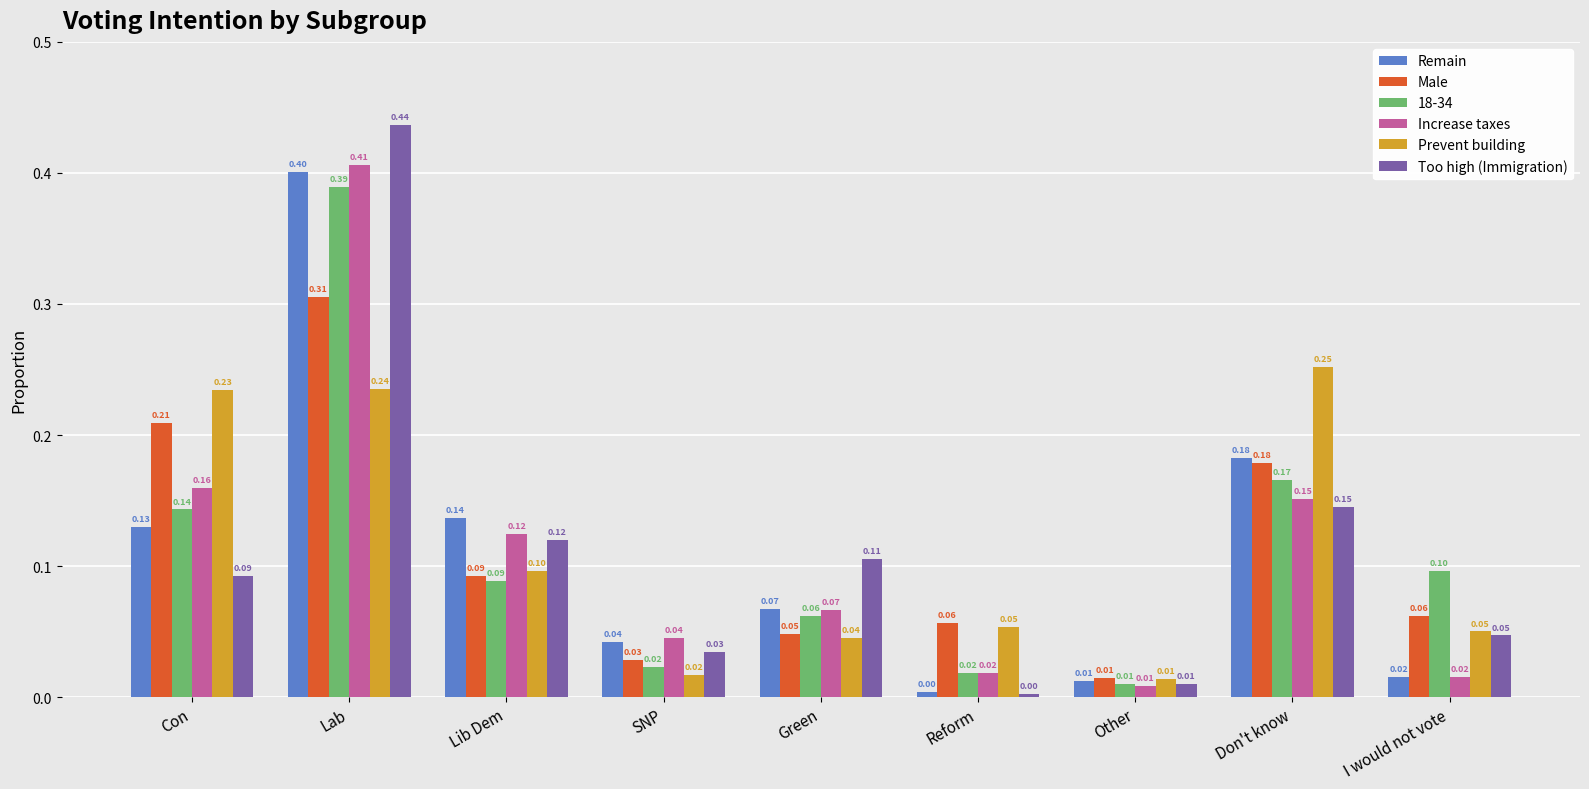

Which series changed the most between Lab and Other?

Too high (Immigration)